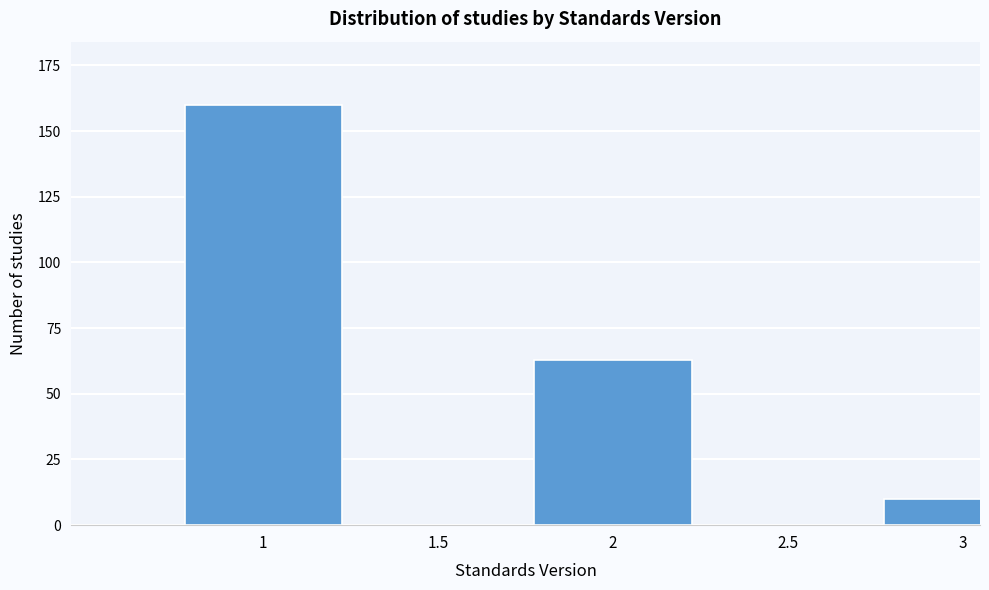

Reading left to right, extract all data points from this chart.

1=160	1.5=0	2=63	2.5=0	3=10